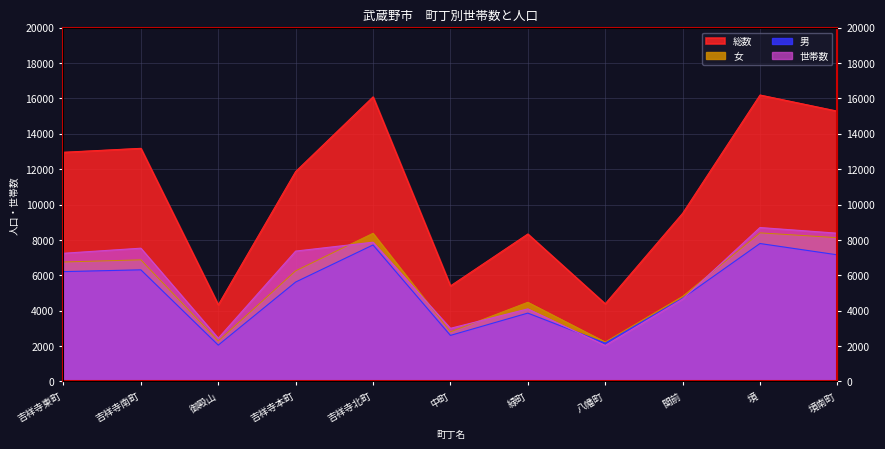

List the series in order of their peak value, highest first.

総数, 世帯数, 女, 男